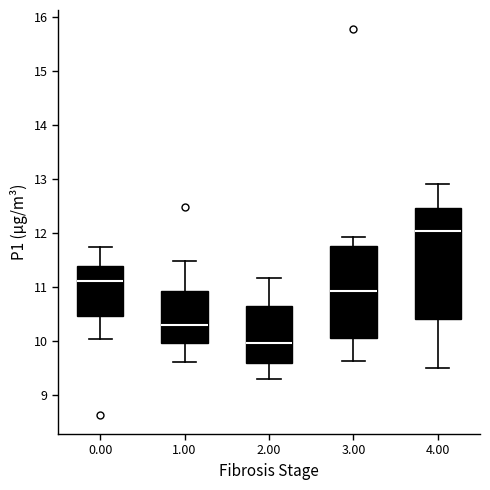

Which box has the lowest median line?

2.00